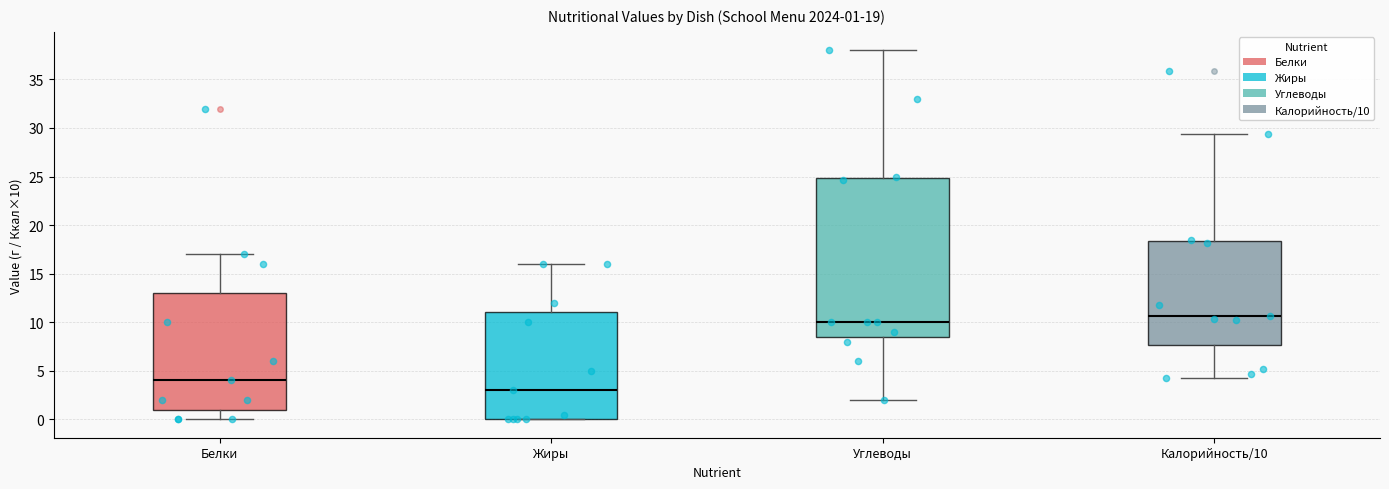

Which box has the lowest median line?

Жиры